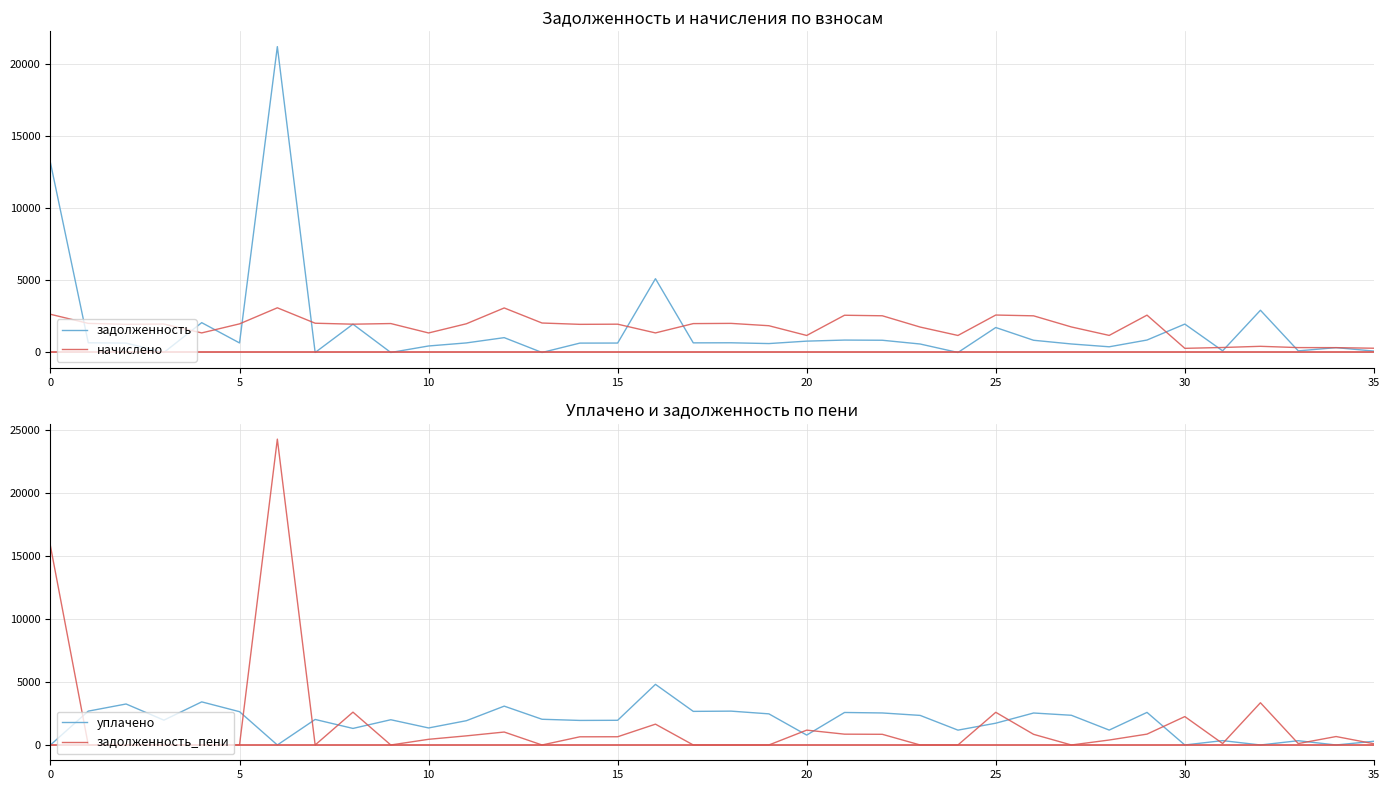

Which series changed the most between 15 and 23?

задолженность